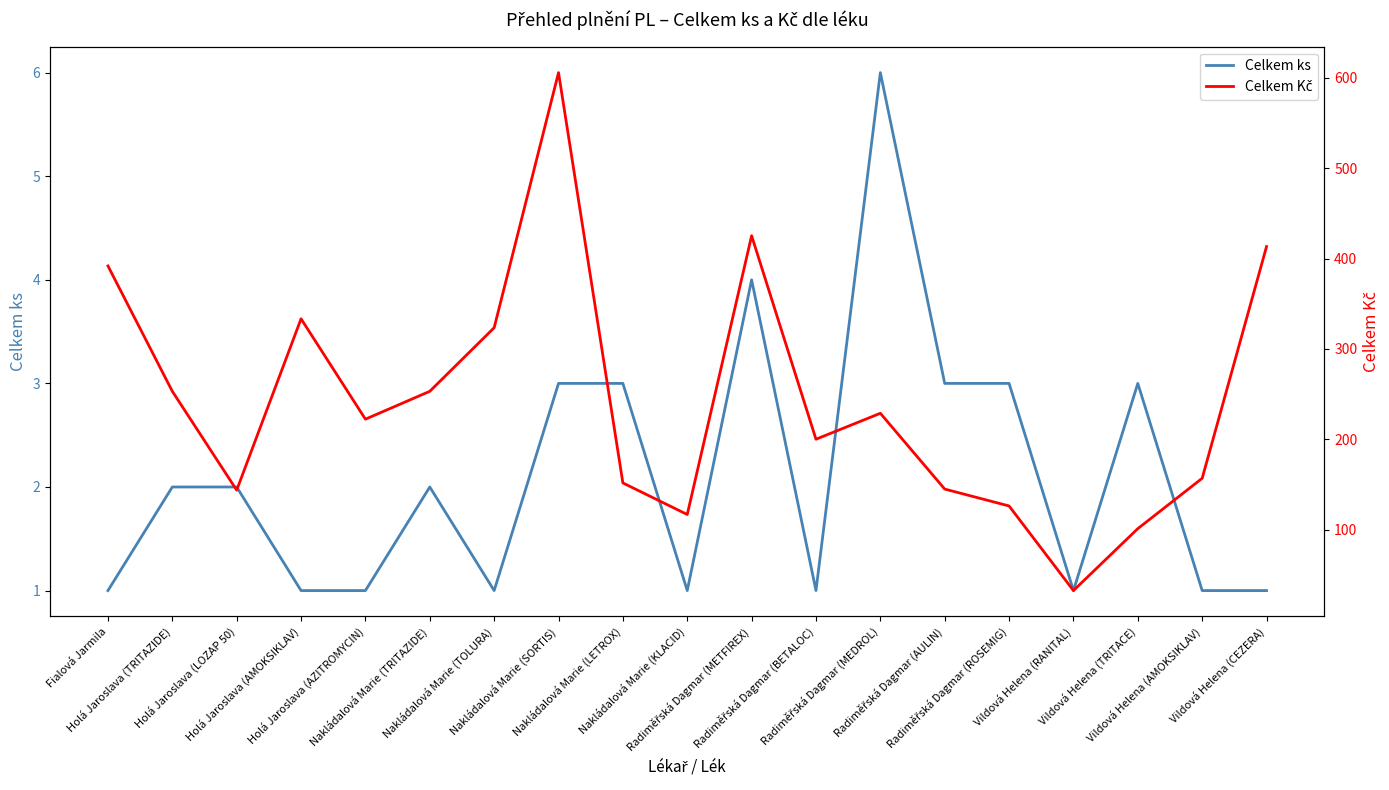

How many values in the Celkem ks series exceed 2?

7